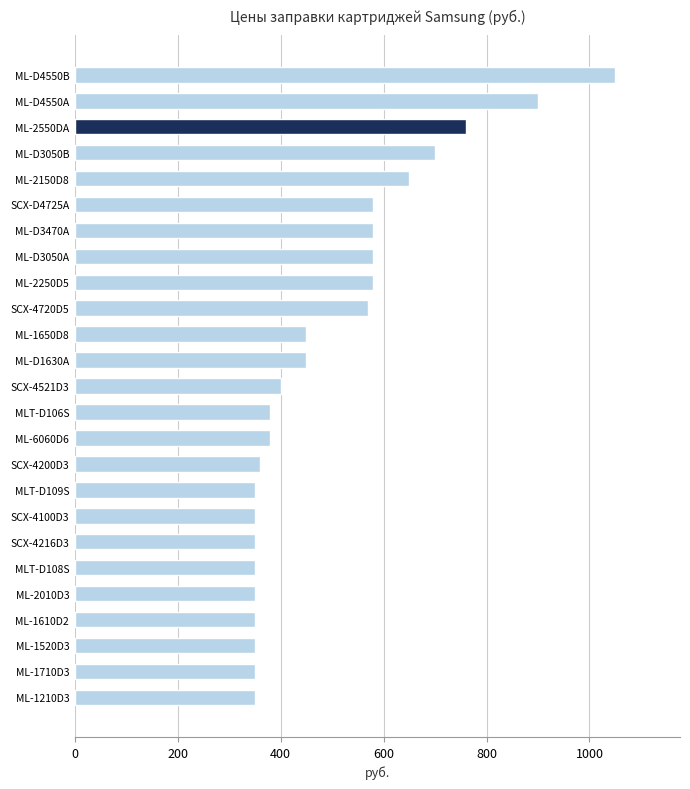

Read the value at ML-D3470A.

580